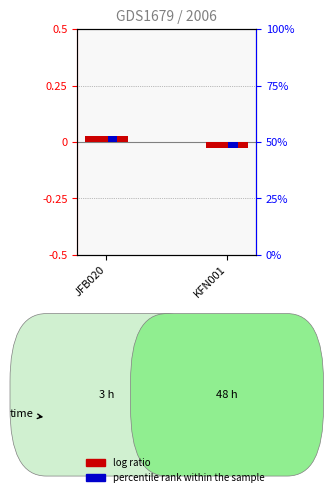

How many distinct data groups are displayed?

2